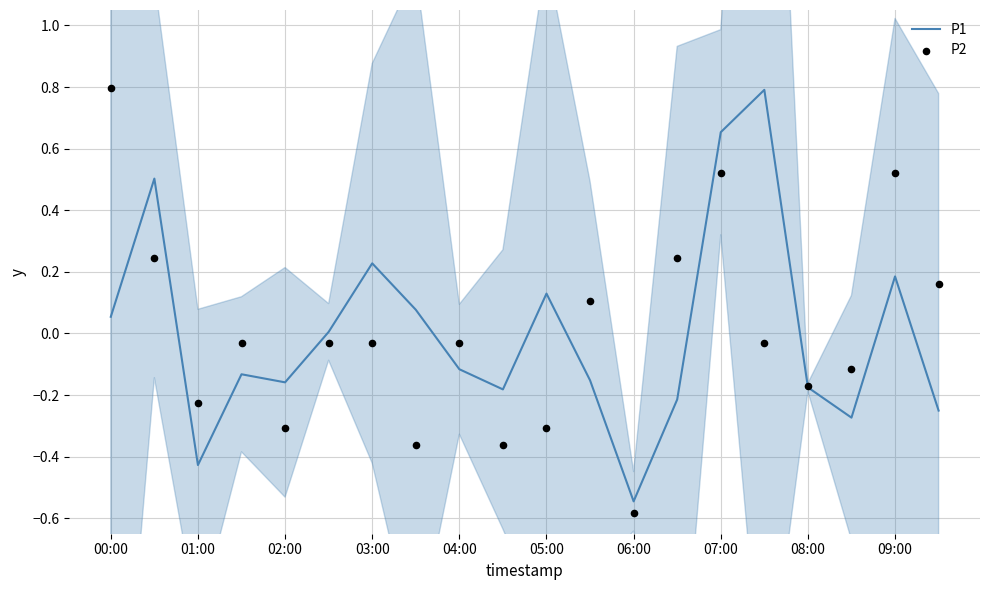

What is the total value across all series at 15?

0.8